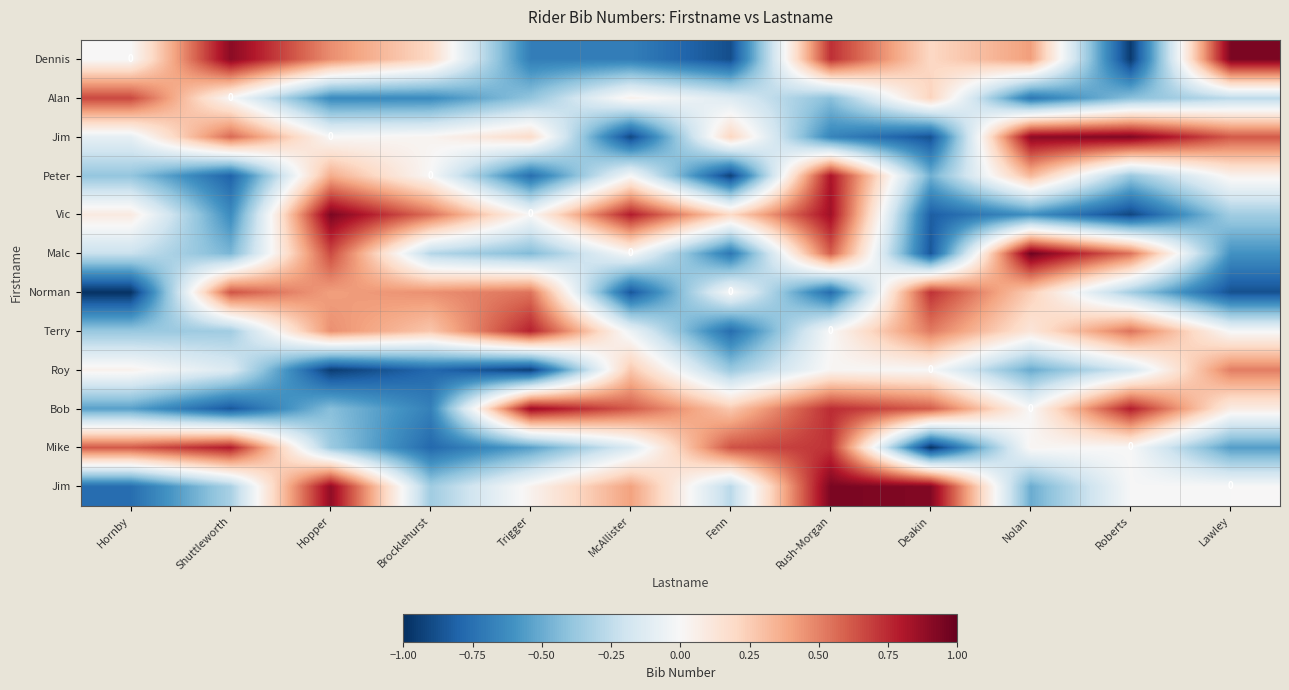

Between Hornby and Fenn, which is larger?

Hornby